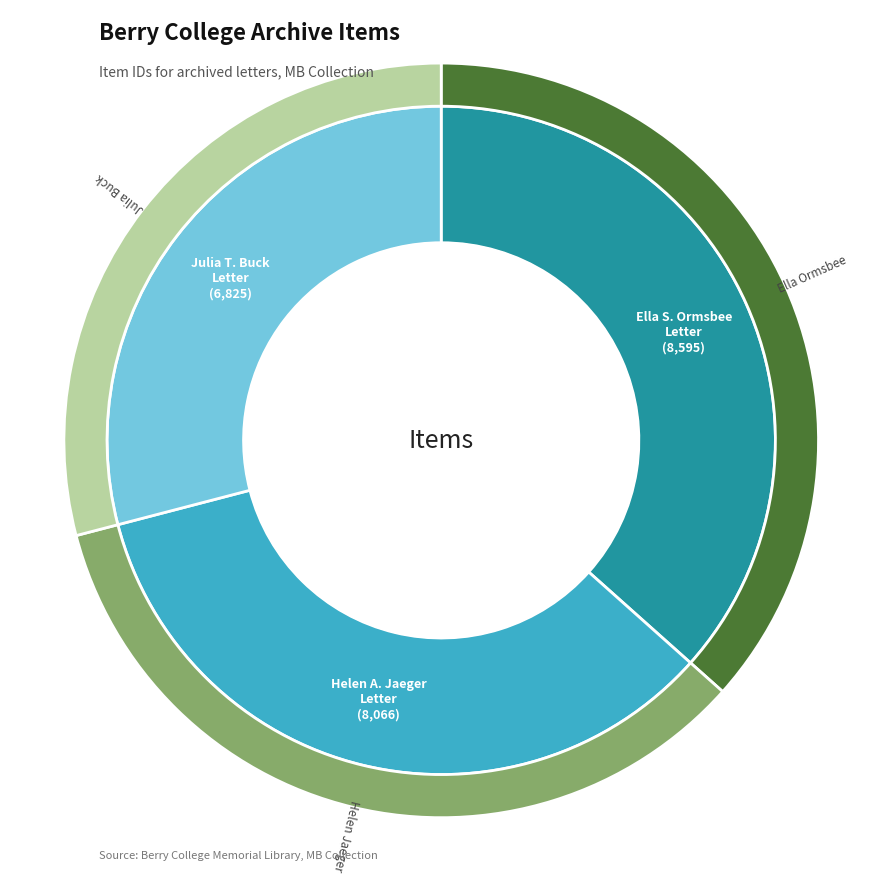

Which slice is the largest?

Letter to Berry from Ella S. Ormsbee